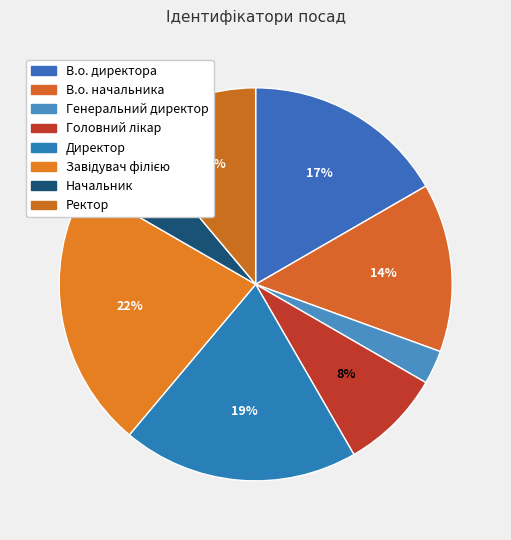

Is it true that Генеральний директор is 3% of the pie?

True